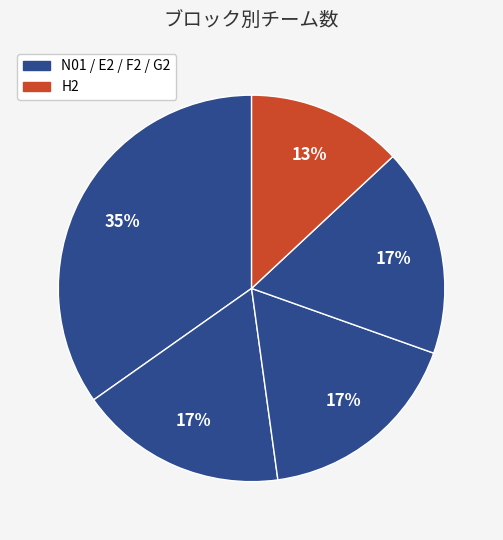

What is the largest slice in the pie chart?

N01